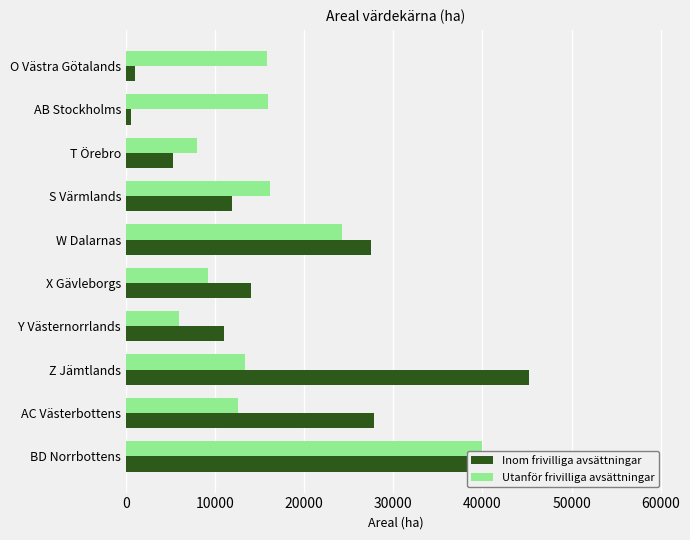

Reading left to right, transcribe all the data shown in this chart.

Inom frivilliga avsättningar: 57600	27800	45200	11000	14000	27500	11900	5300	600	1000
Utanför frivilliga avsättningar: 40000	12600	13300	6000	9200	24200	16200	8000	15900	15800